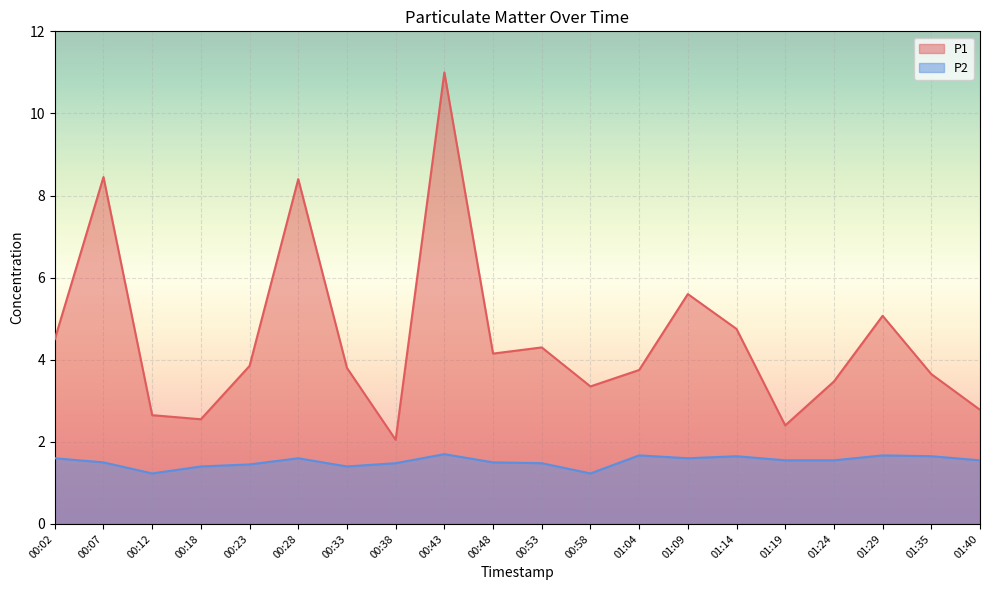

Where is the first local maximum for P2?

00:28